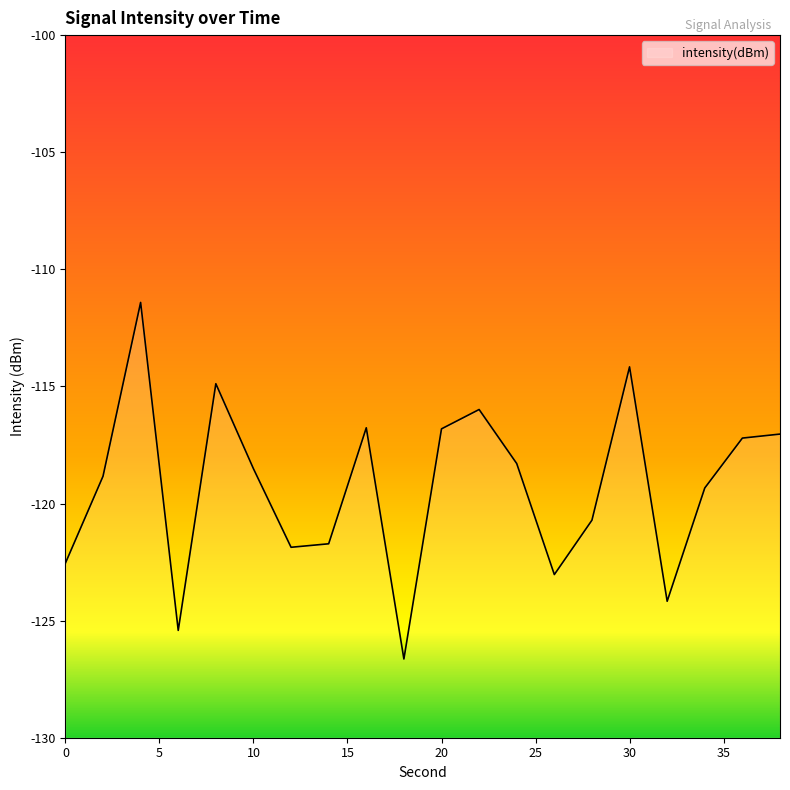

How many points are lower than both their immediate neighbors (excluding endpoints)?

5